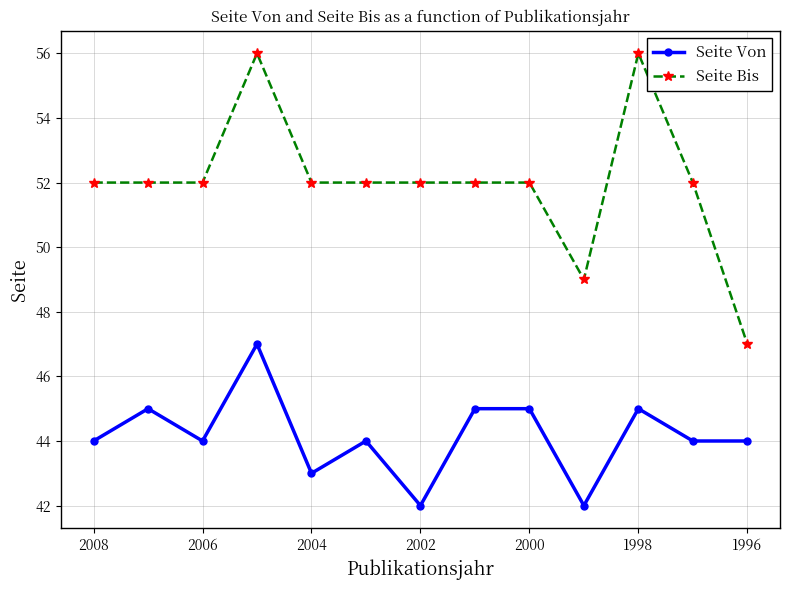

What is the average value of the Seite Von series?

44